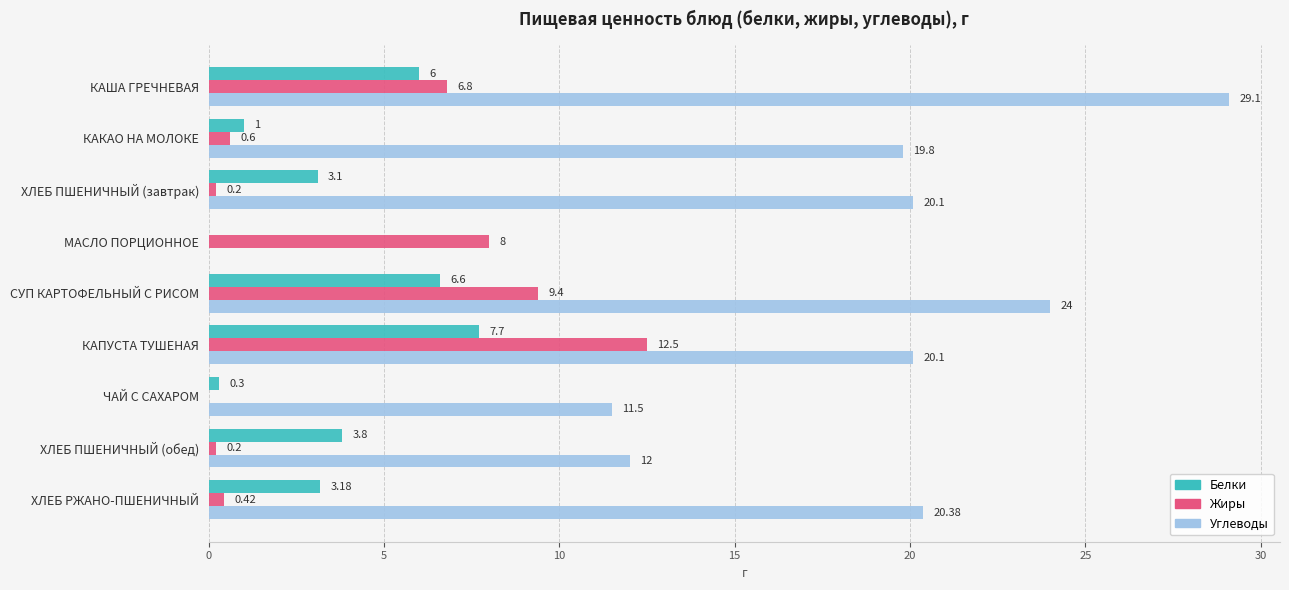

Between ХЛЕБ ПШЕНИЧНЫЙ (завтрак) and СУП КАРТОФЕЛЬНЫЙ С РИСОМ, which series saw the biggest shift?

Жиры